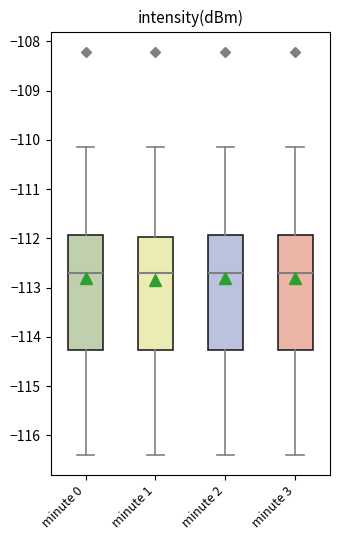

Reading left to right, transcribe this box plot: for each box, give where its median line is, the range the box spans, and where its two whiskers end, as read against the y-axis. The values are not printed on the chart, so give them approximately, as read against the axis.

minute 0: median -112.7, box -114.3 to -111.9, whiskers -116.4 to -110.1
minute 1: median -112.7, box -114.3 to -112.0, whiskers -116.4 to -110.1
minute 2: median -112.7, box -114.3 to -111.9, whiskers -116.4 to -110.1
minute 3: median -112.7, box -114.3 to -111.9, whiskers -116.4 to -110.1